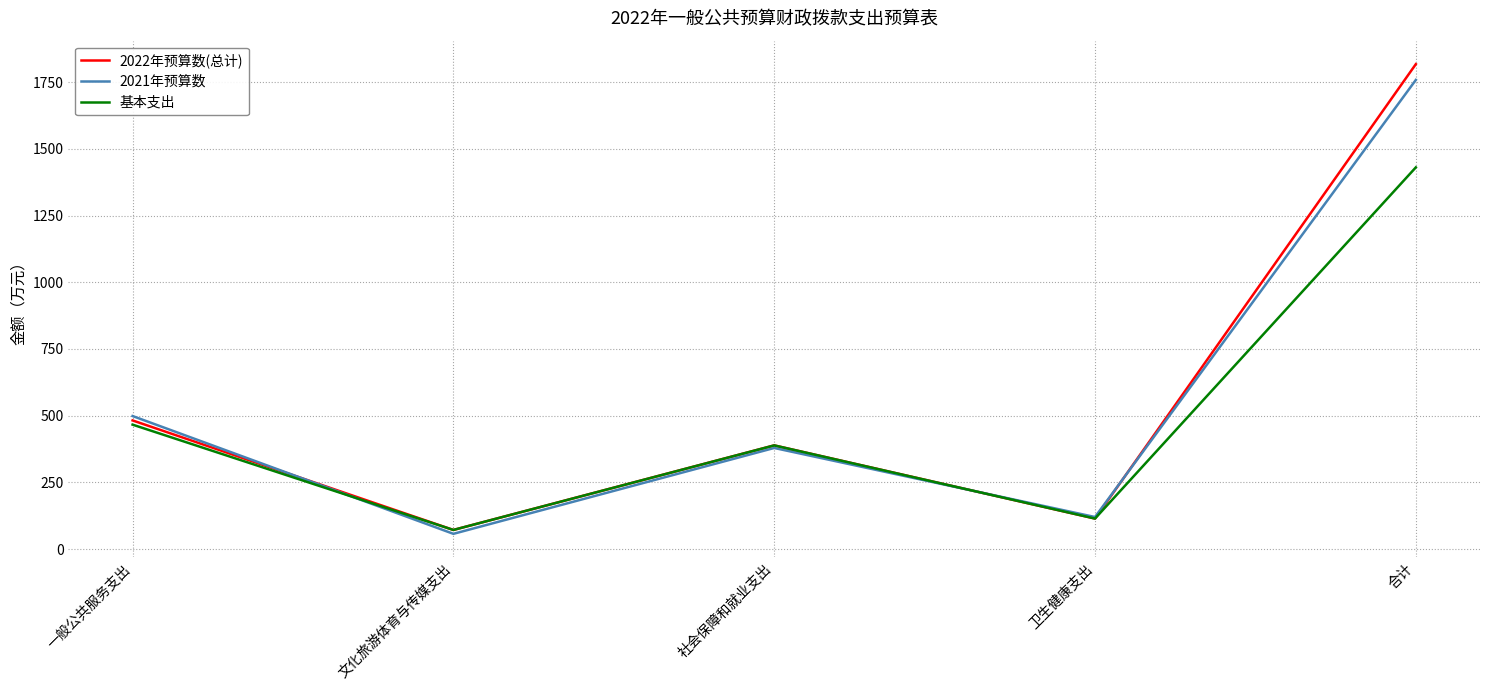

What are all the series names shown in the legend?

2022年预算数(总计), 2021年预算数, 基本支出